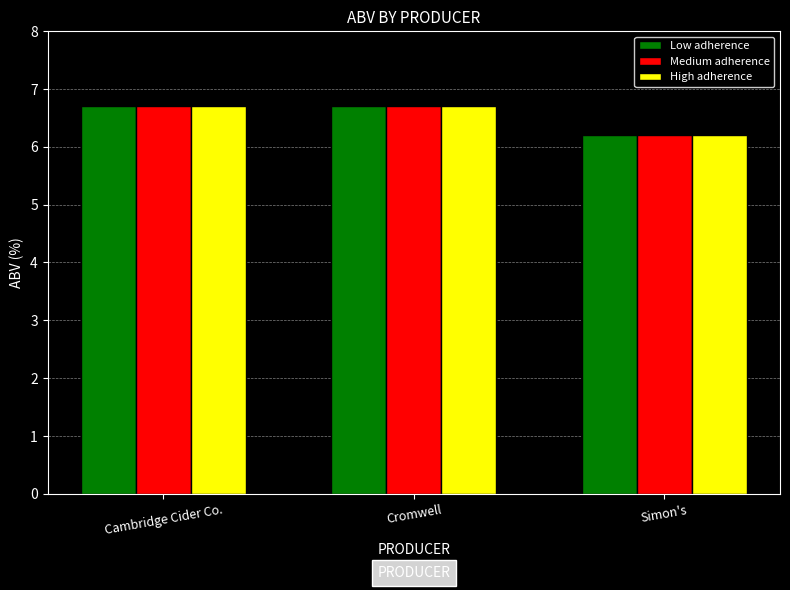

What is the value of the Low adherence bar at the 3rd from the left?

6.2